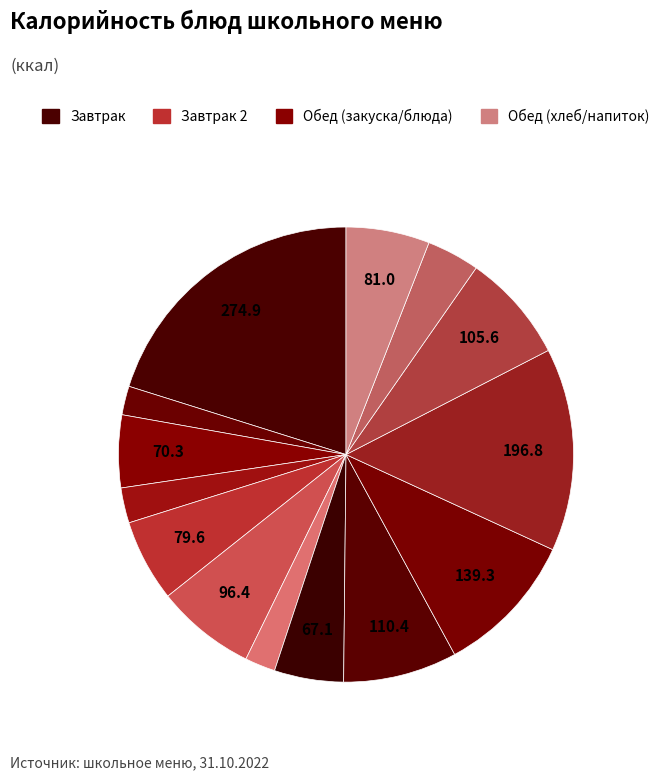

How many segments does this pie chart have?

14